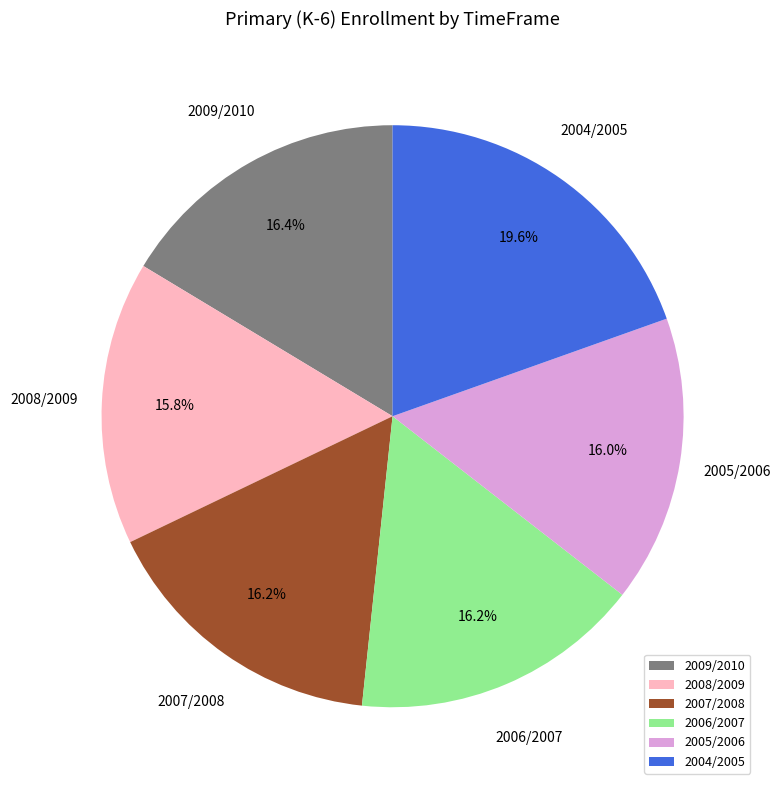

To the nearest percent, what is the average slice percentage?

17%